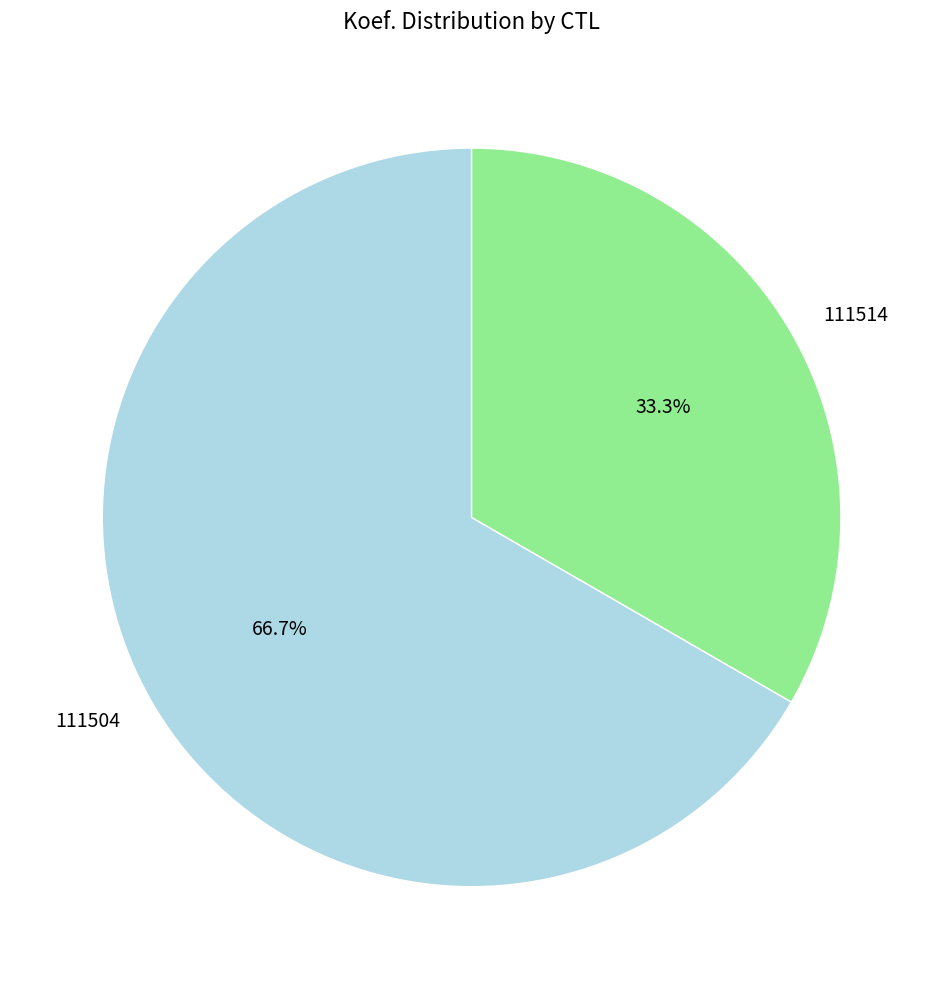

What percentage is the 111504 slice, to the nearest percent?

67%